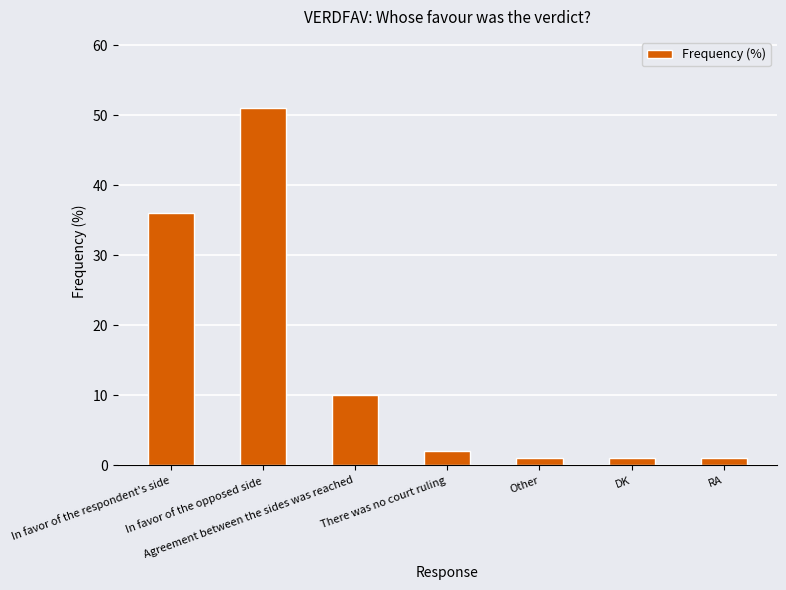

What is the value of the 3rd bar from the left?

10